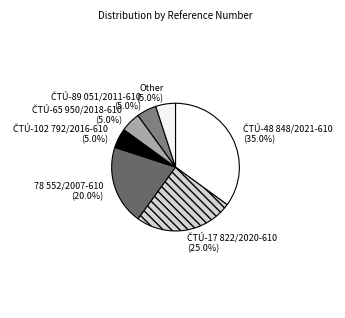

Does any single category account for the majority?

No